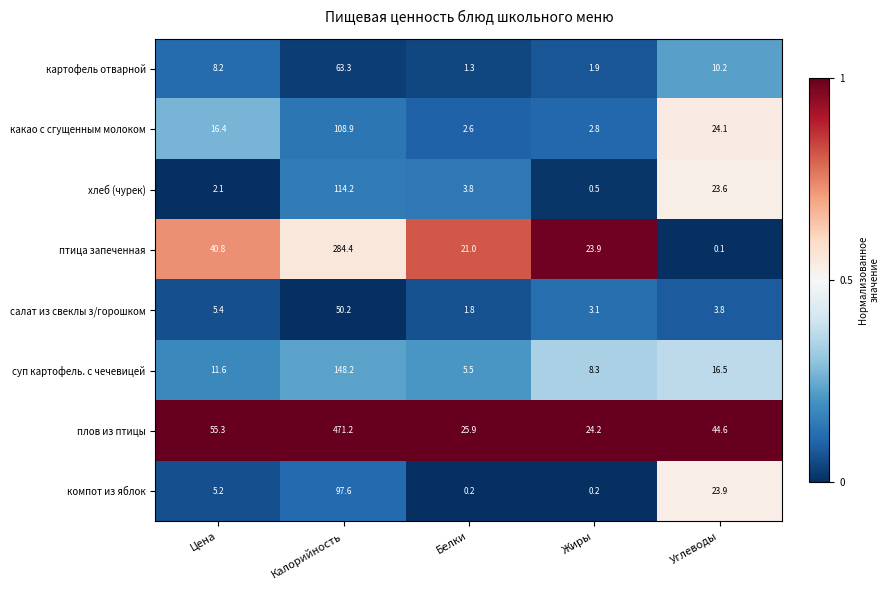

Between Калорийность and Жиры, which series saw the biggest shift?

плов из птицы